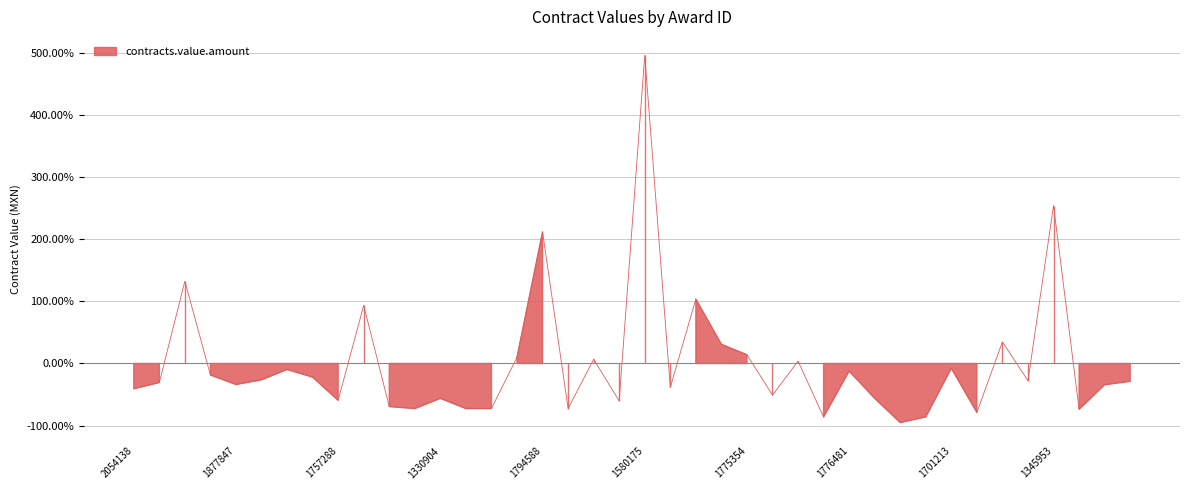

What is the minimum value shown in the chart?

-95.0